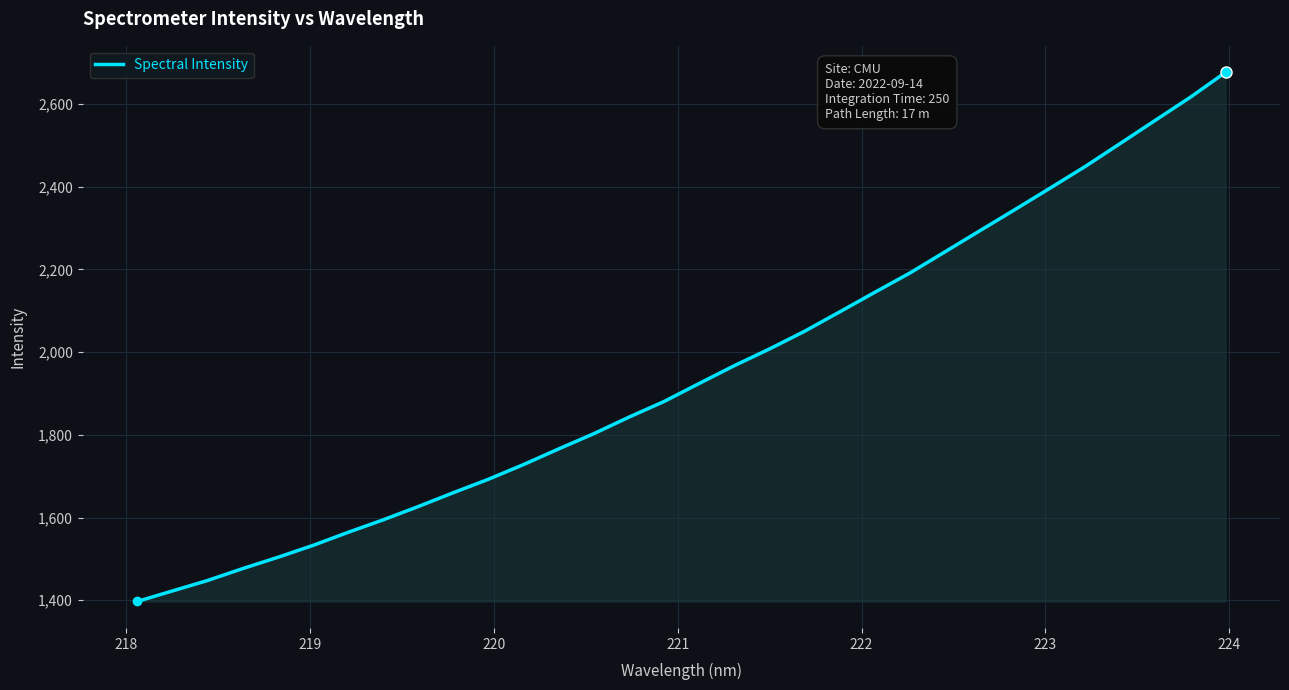

What is the greatest value displayed?

2676.6